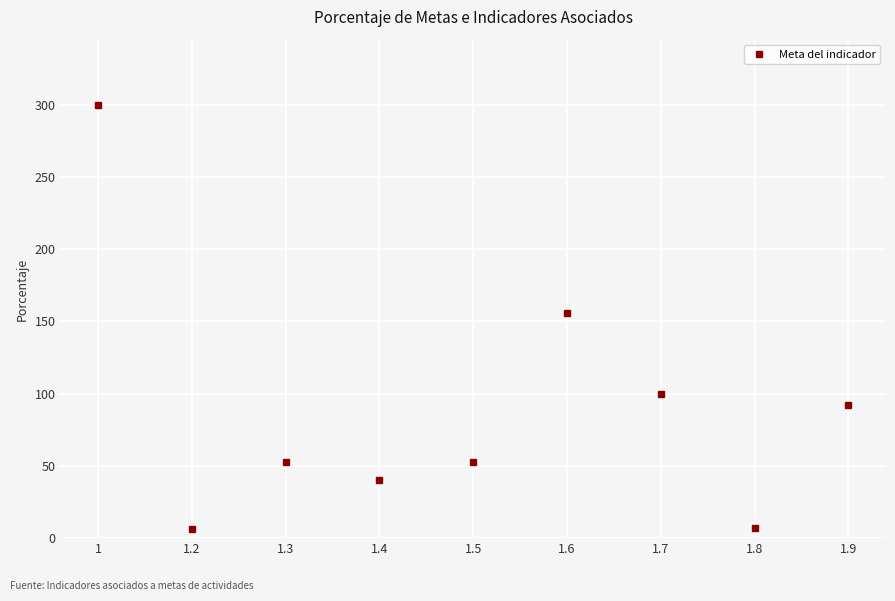

What is the ratio of the value at 1.4 to the value at 1?

0.1